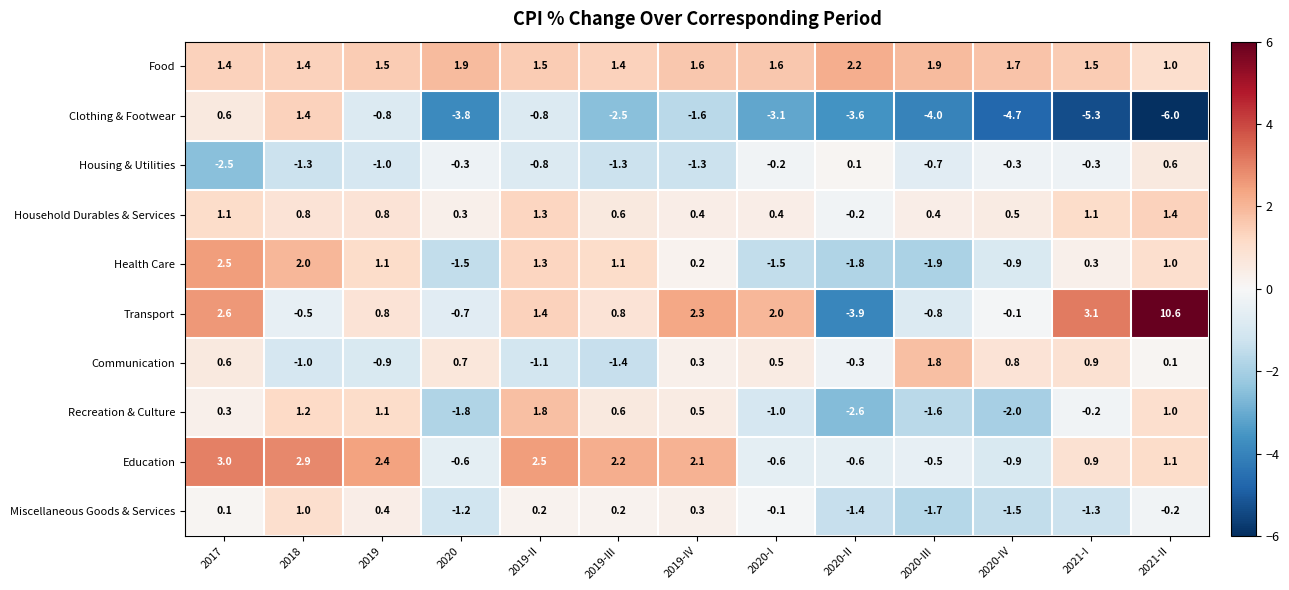

True or false: Housing & Utilities has a value of -1.3 at 2018.

True